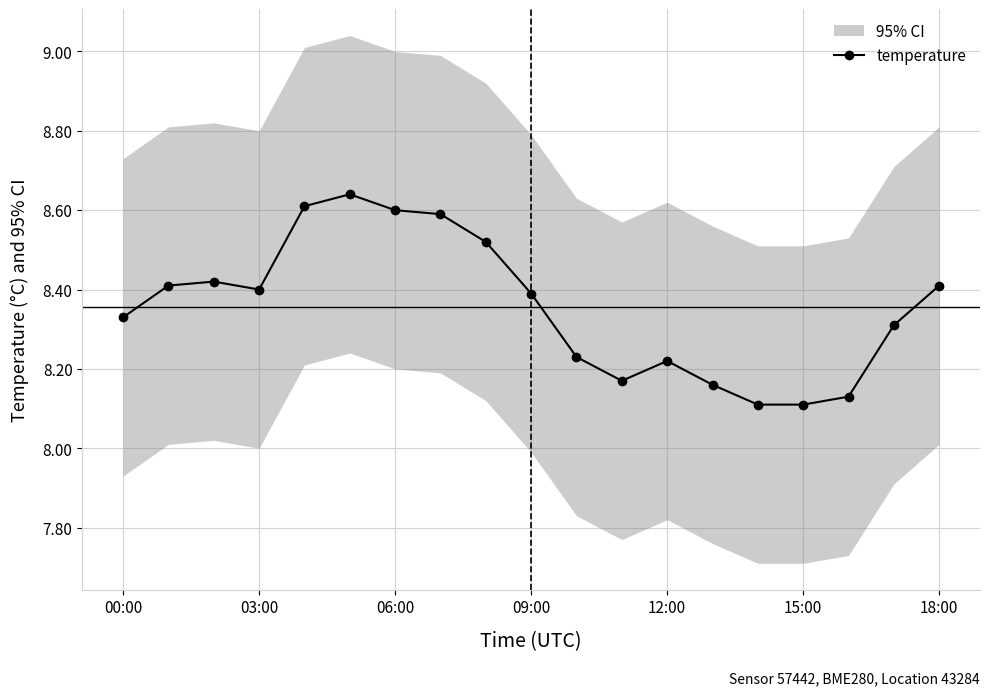

True or false: temperature has more than 2 points higher than both neighbors.

True